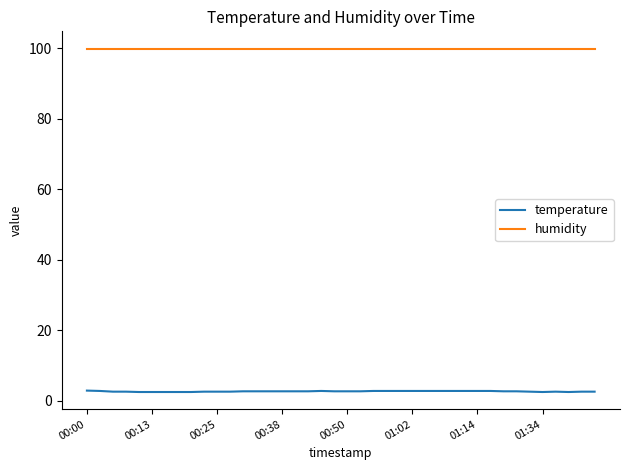

What is the greatest value displayed?

99.9